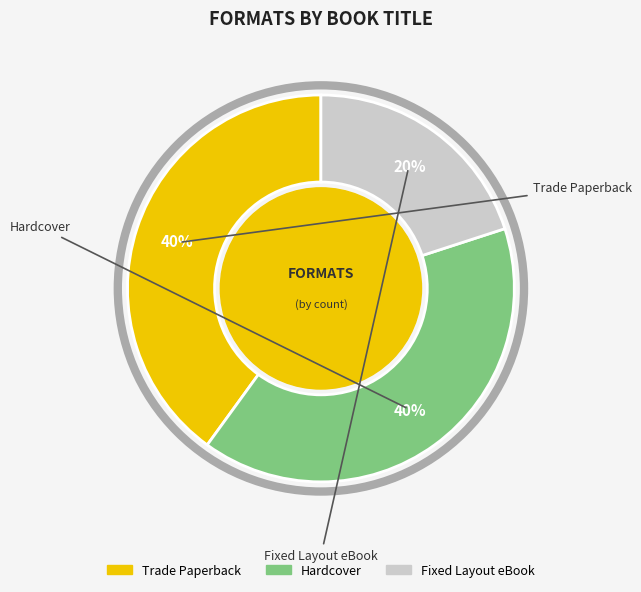

Does Hardcover account for over 50% of the chart?

No